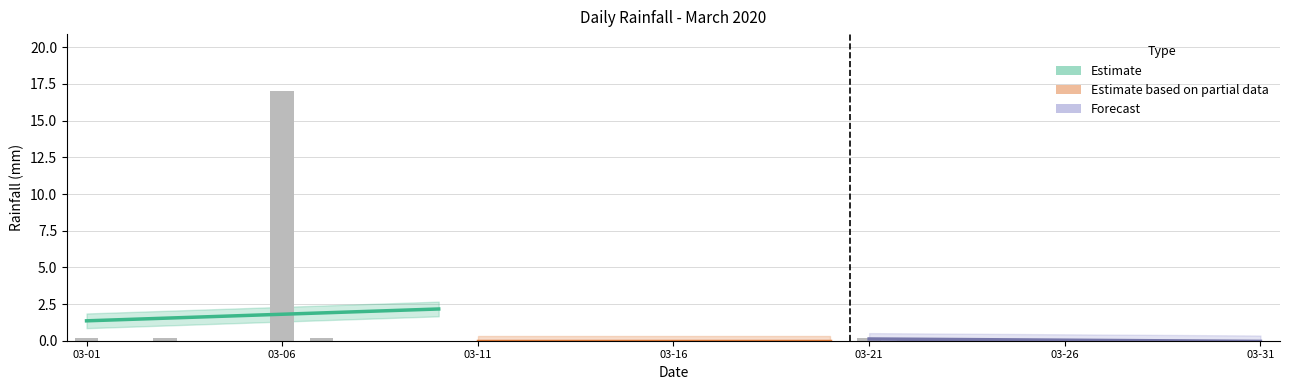

Which has a higher value, 2020-03-23 or 2020-03-26?

2020-03-23